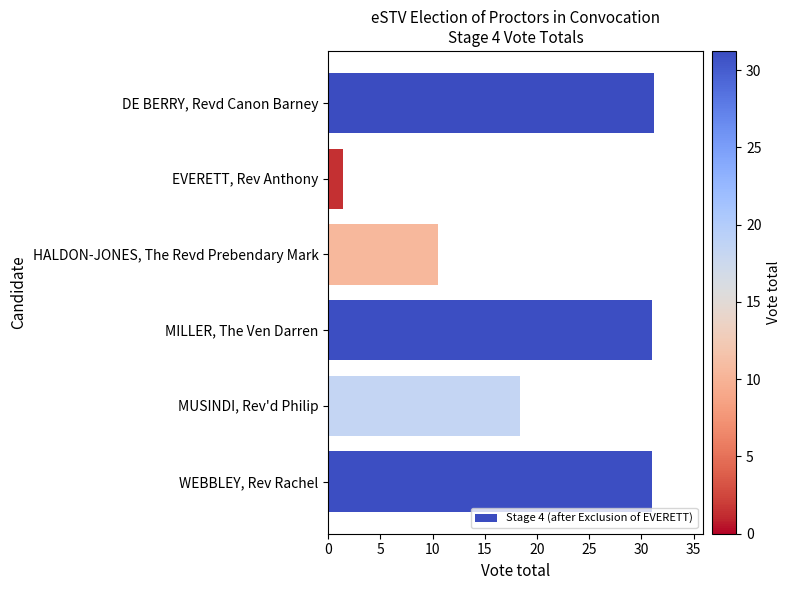

The value at WEBBLEY, Rev Rachel is 31.0. True or false?

True